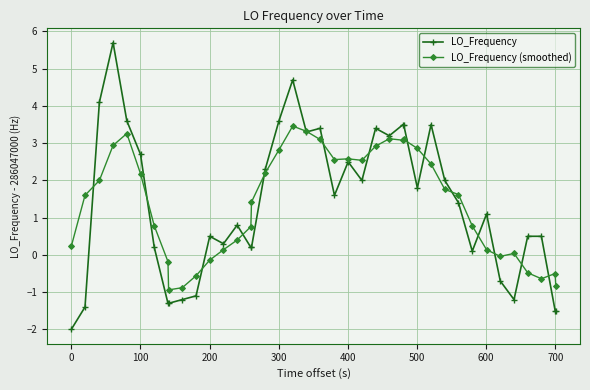

What is the greatest value displayed?

5.7